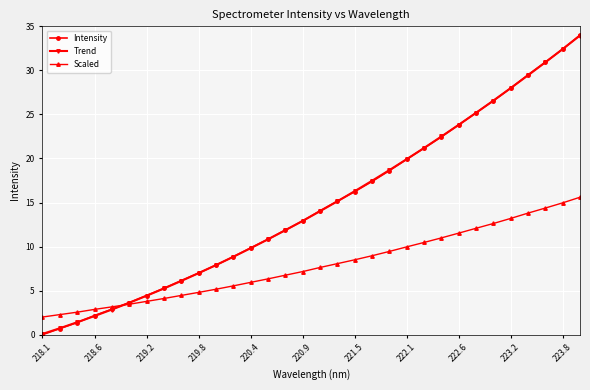

True or false: Intensity has more than 2 points higher than both neighbors.

False